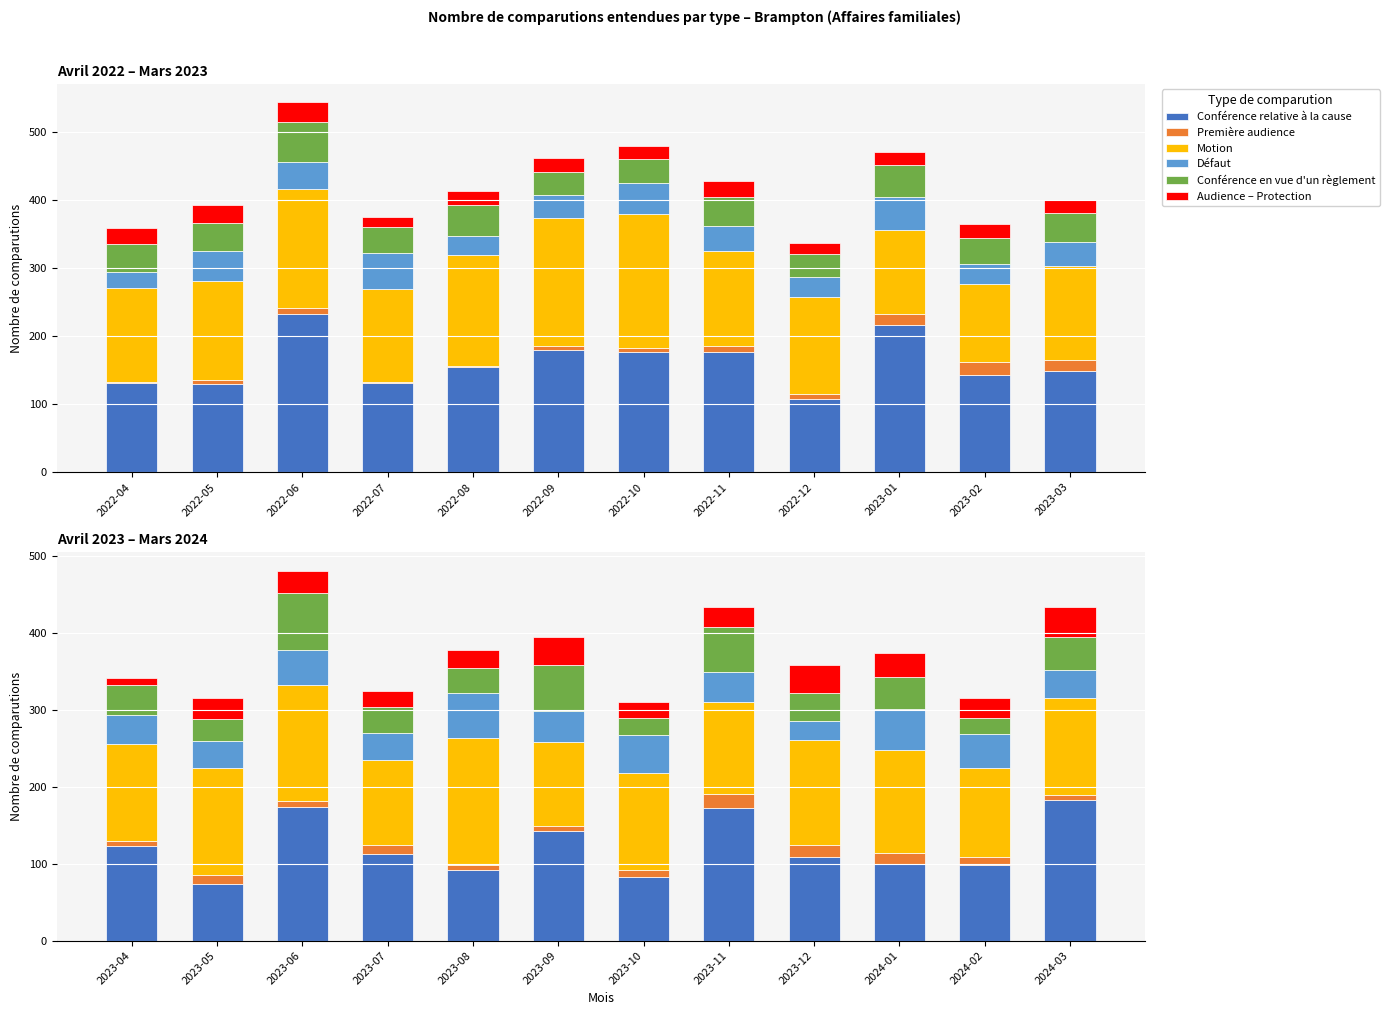

At which label does Conférence relative à la cause first exceed 113?

2023-04